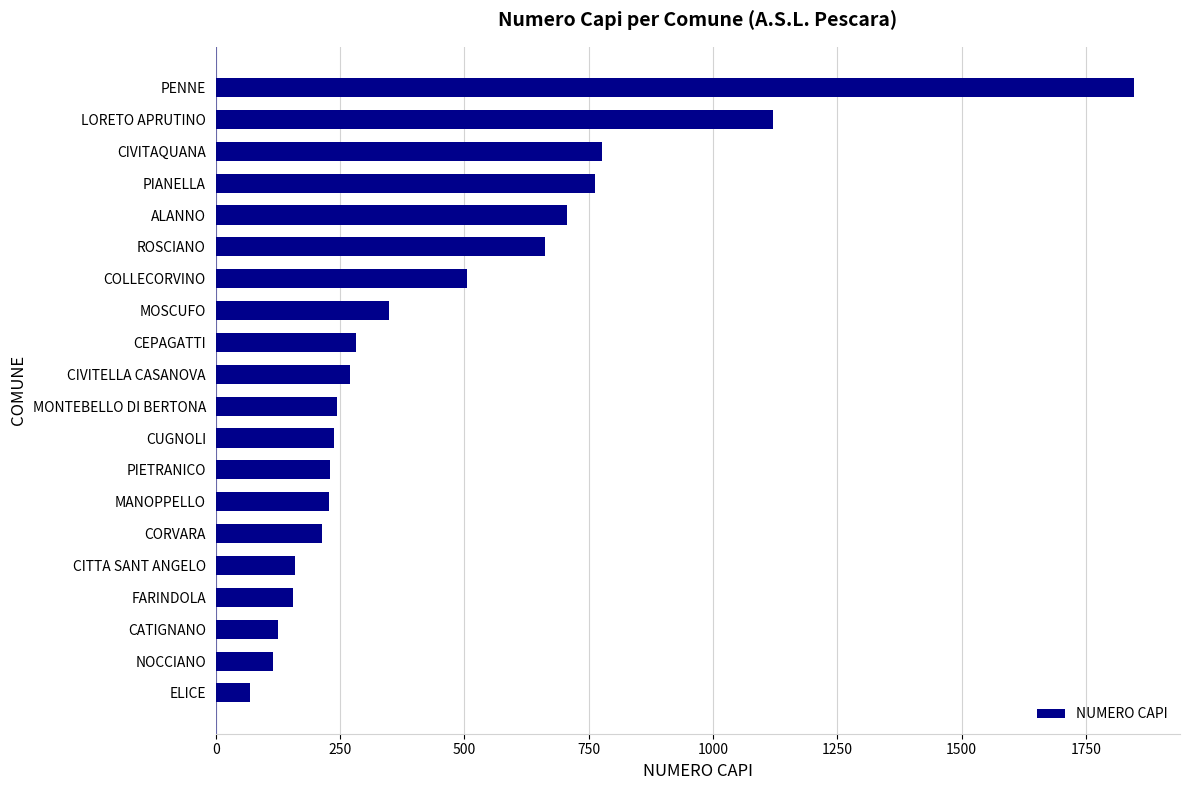

Is it true that the value at FARINDOLA is 70?

False